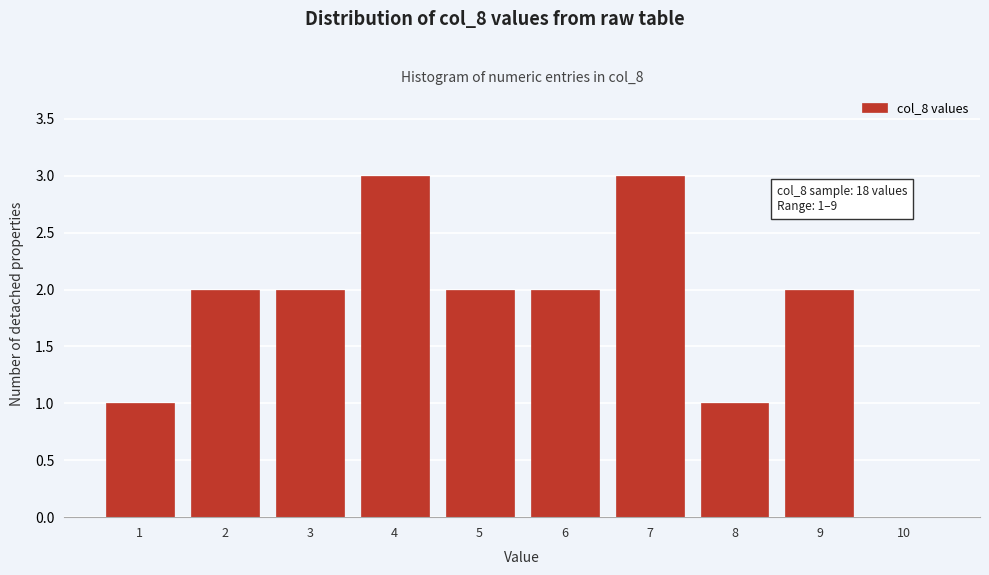

Reading left to right, extract all data points from this chart.

1=1	2=2	3=2	4=3	5=2	6=2	7=3	8=1	9=2	10=0